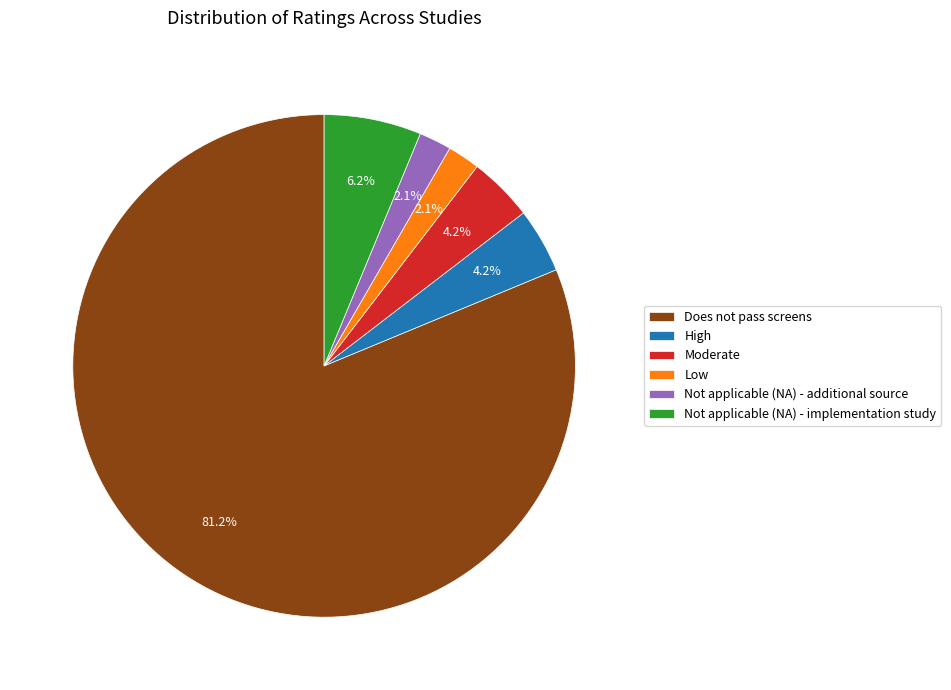

Which slice represents more than half of the pie?

Does not pass screens